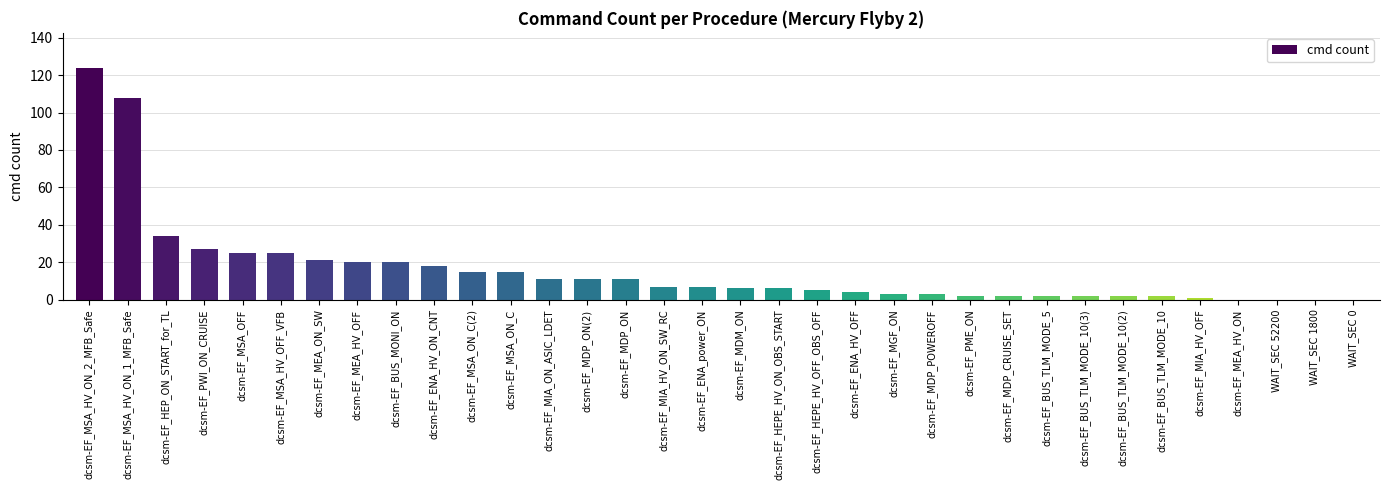

Which has a higher value, dcsm-EF_MIA_ON_ASIC_LDET or dcsm-EF_MIA_HV_ON_SW_RC?

dcsm-EF_MIA_ON_ASIC_LDET